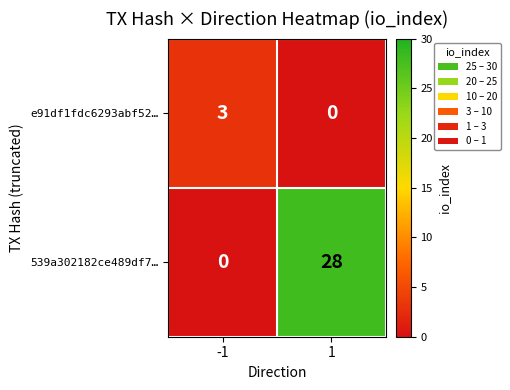

Reading left to right, list all the values displayed in this chart.

e91df1fdc6293abf52…: 3	0
539a302182ce489df7…: 0	28